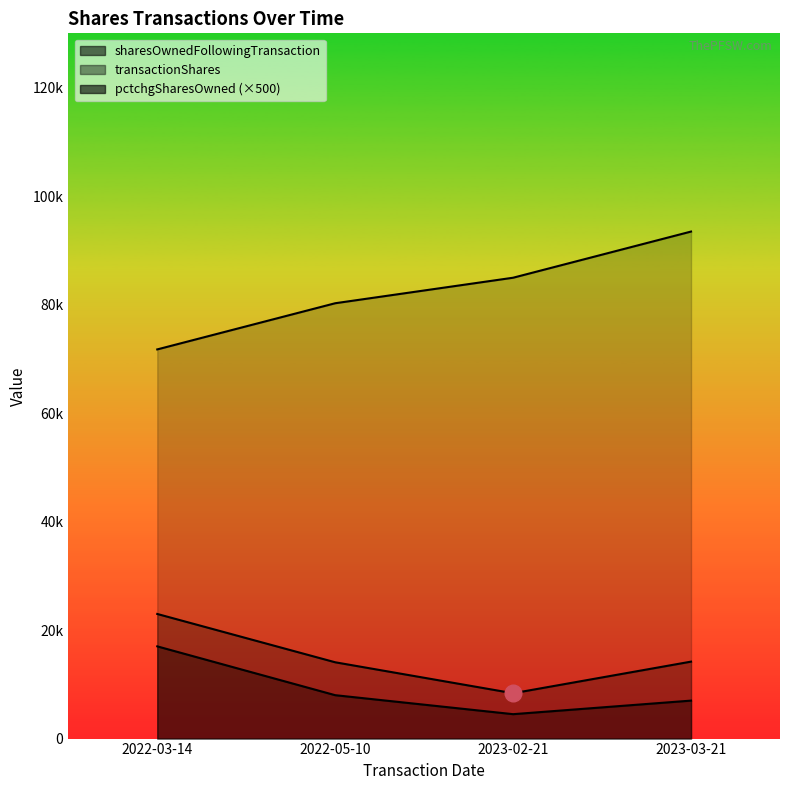

Reading left to right, list all the values displayed in this chart.

transactionShares: 22972.0	14066.0	8359.0	14186.0
sharesOwnedFollowingTransaction: 71736.0	80247.2	84951.2	93460.8
pctchgSharesOwned: 17000.0	8000.0	4500.0	7000.0